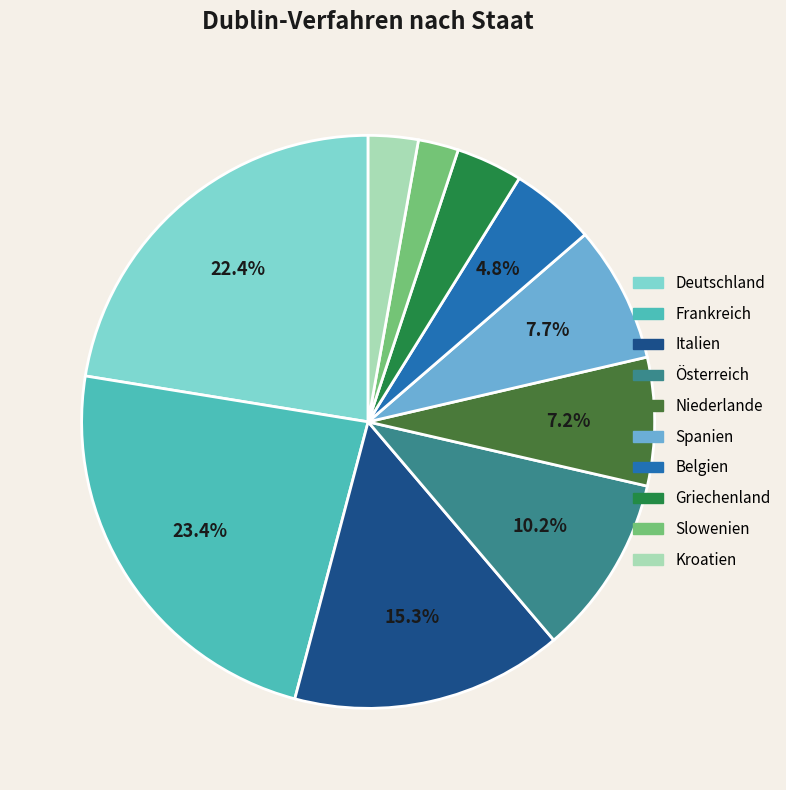

Between Niederlande and Kroatien, which is larger?

Niederlande